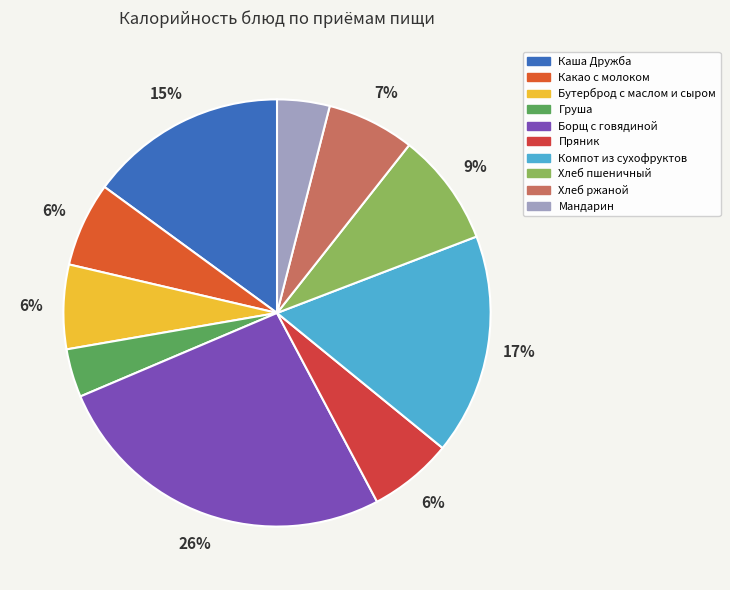

Count the number of slices in the pie.

10